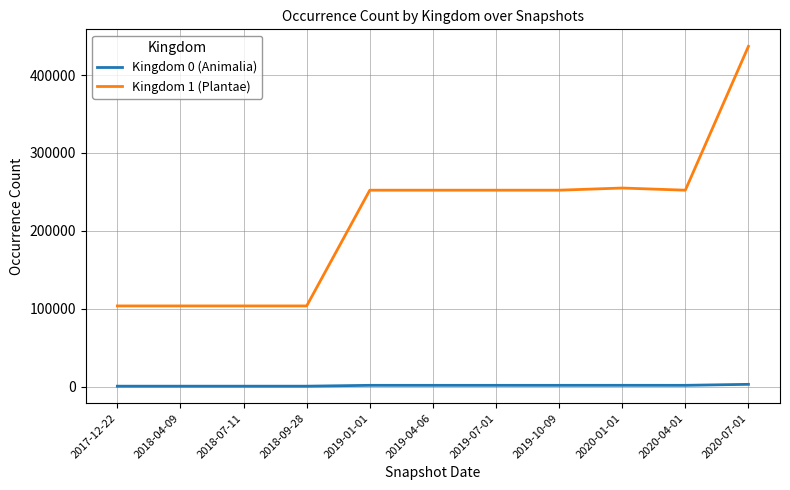

Which series has the largest range (max minus min)?

Kingdom 1 (Plantae)